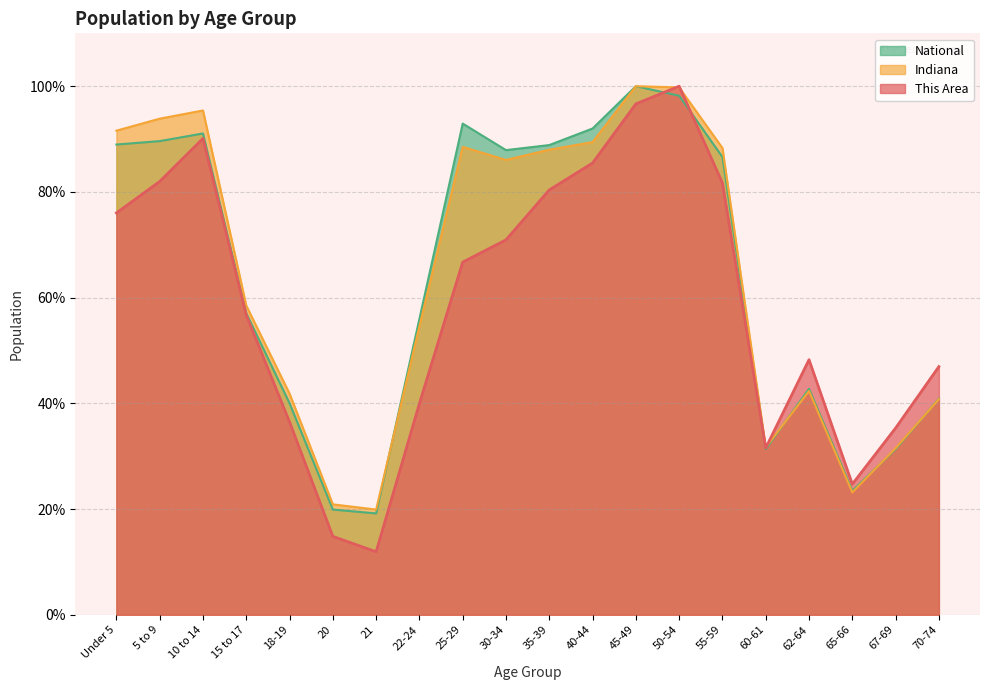

Does the chart have visible grid lines?

Yes